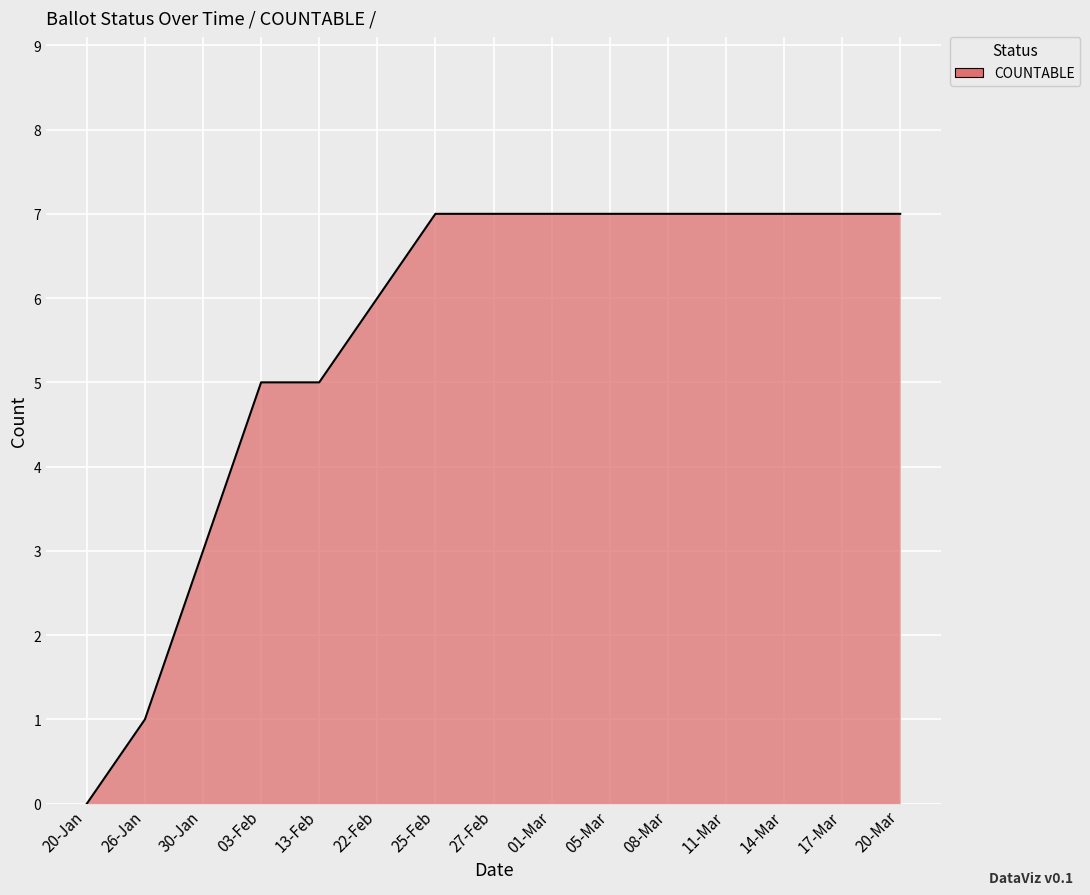

What is the difference between the maximum and minimum values?

7